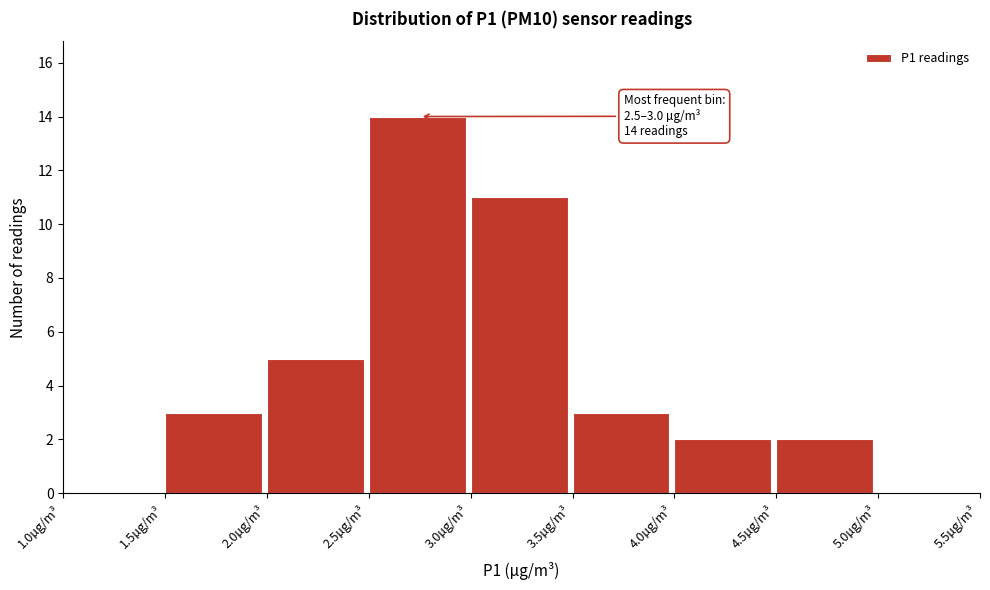

Which range on the x-axis has the tallest bar?

2.5 to 3.0